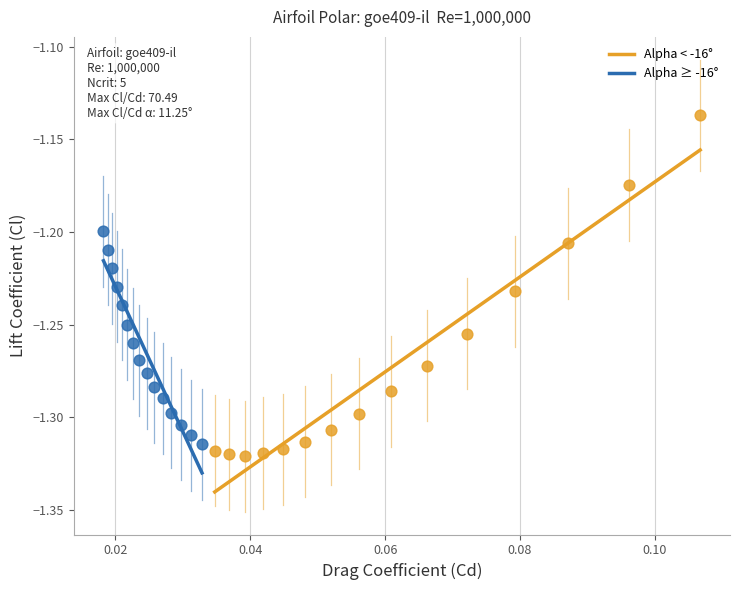

Which series contains the highest Y value?

Alpha < -16°